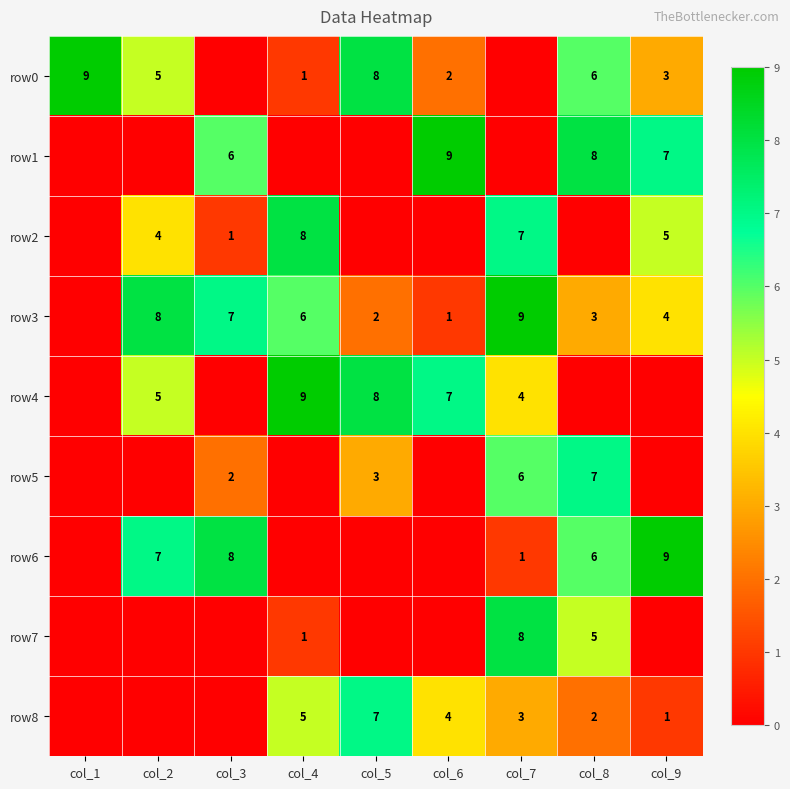

The row3 series shows 7 at col_3. True or false?

True